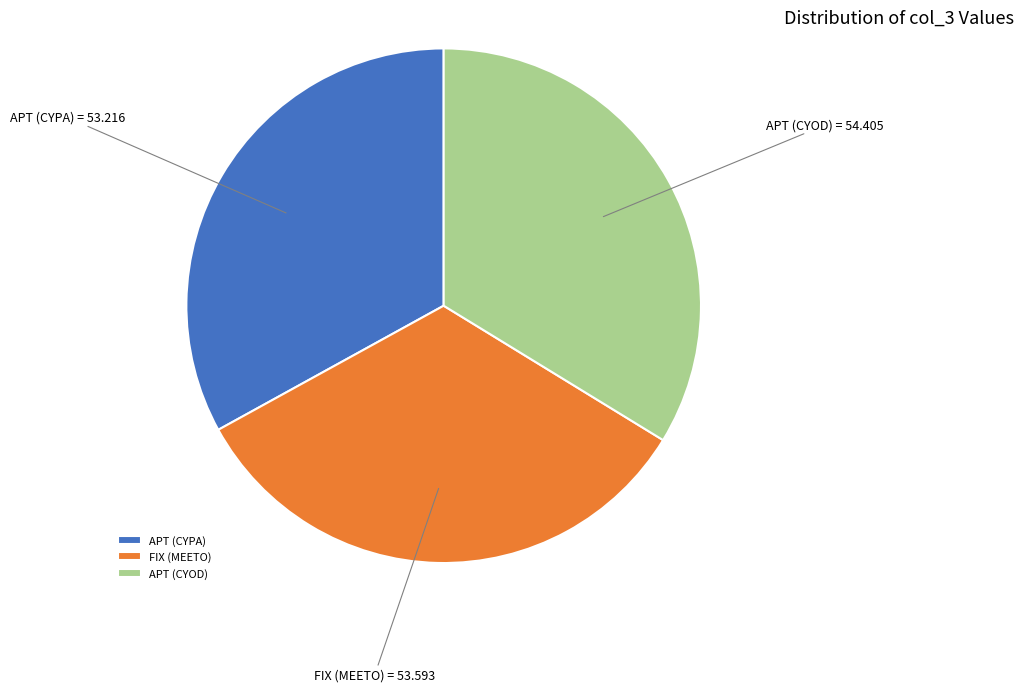

Which slice is the largest?

APT (CYOD)